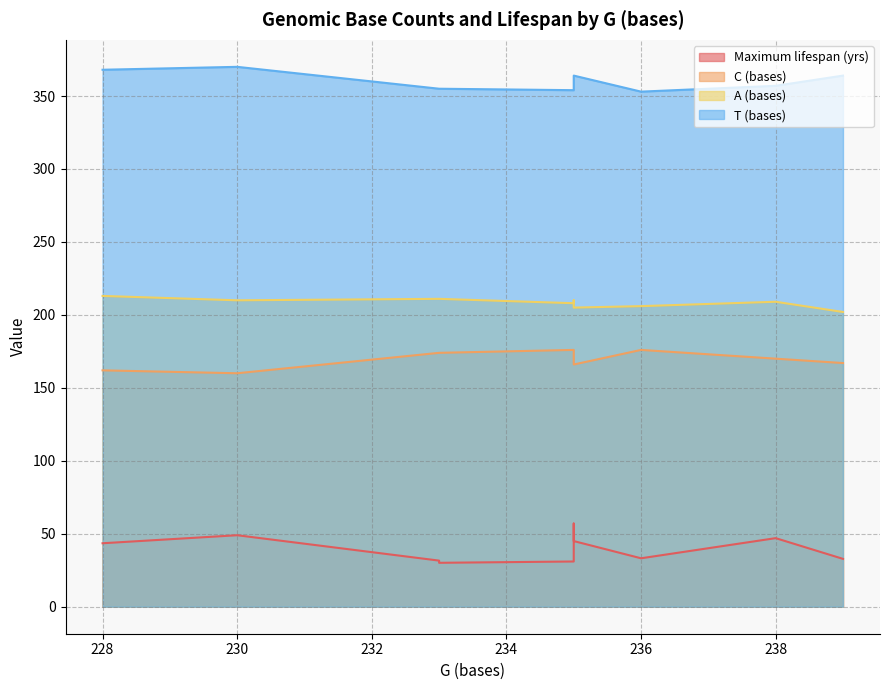

Reading right to left, what are all the values shown in this chart?

Maximum lifespan (yrs): Rhinoceros unicornis=43.5	Equus zebra=33.2	Equus kiang=30.1	Equus hemionus=31.6	Equus grevyi=31.0	Equus caballus=57.0	Equus asinus=47.0	Diceros bicornis=49.0	Dicerorhinus sumatrensis=32.8	Ceratotherium simum=45.0
C (bases): Rhinoceros unicornis=162.0	Equus zebra=176.0	Equus kiang=174.0	Equus hemionus=174.0	Equus grevyi=176.0	Equus caballus=172.0	Equus asinus=170.0	Diceros bicornis=160.0	Dicerorhinus sumatrensis=167.0	Ceratotherium simum=166.0
A (bases): Rhinoceros unicornis=213.0	Equus zebra=206.0	Equus kiang=211.0	Equus hemionus=211.0	Equus grevyi=208.0	Equus caballus=210.0	Equus asinus=209.0	Diceros bicornis=210.0	Dicerorhinus sumatrensis=202.0	Ceratotherium simum=205.0
T (bases): Rhinoceros unicornis=368.0	Equus zebra=353.0	Equus kiang=355.0	Equus hemionus=355.0	Equus grevyi=354.0	Equus caballus=358.0	Equus asinus=357.0	Diceros bicornis=370.0	Dicerorhinus sumatrensis=364.0	Ceratotherium simum=364.0